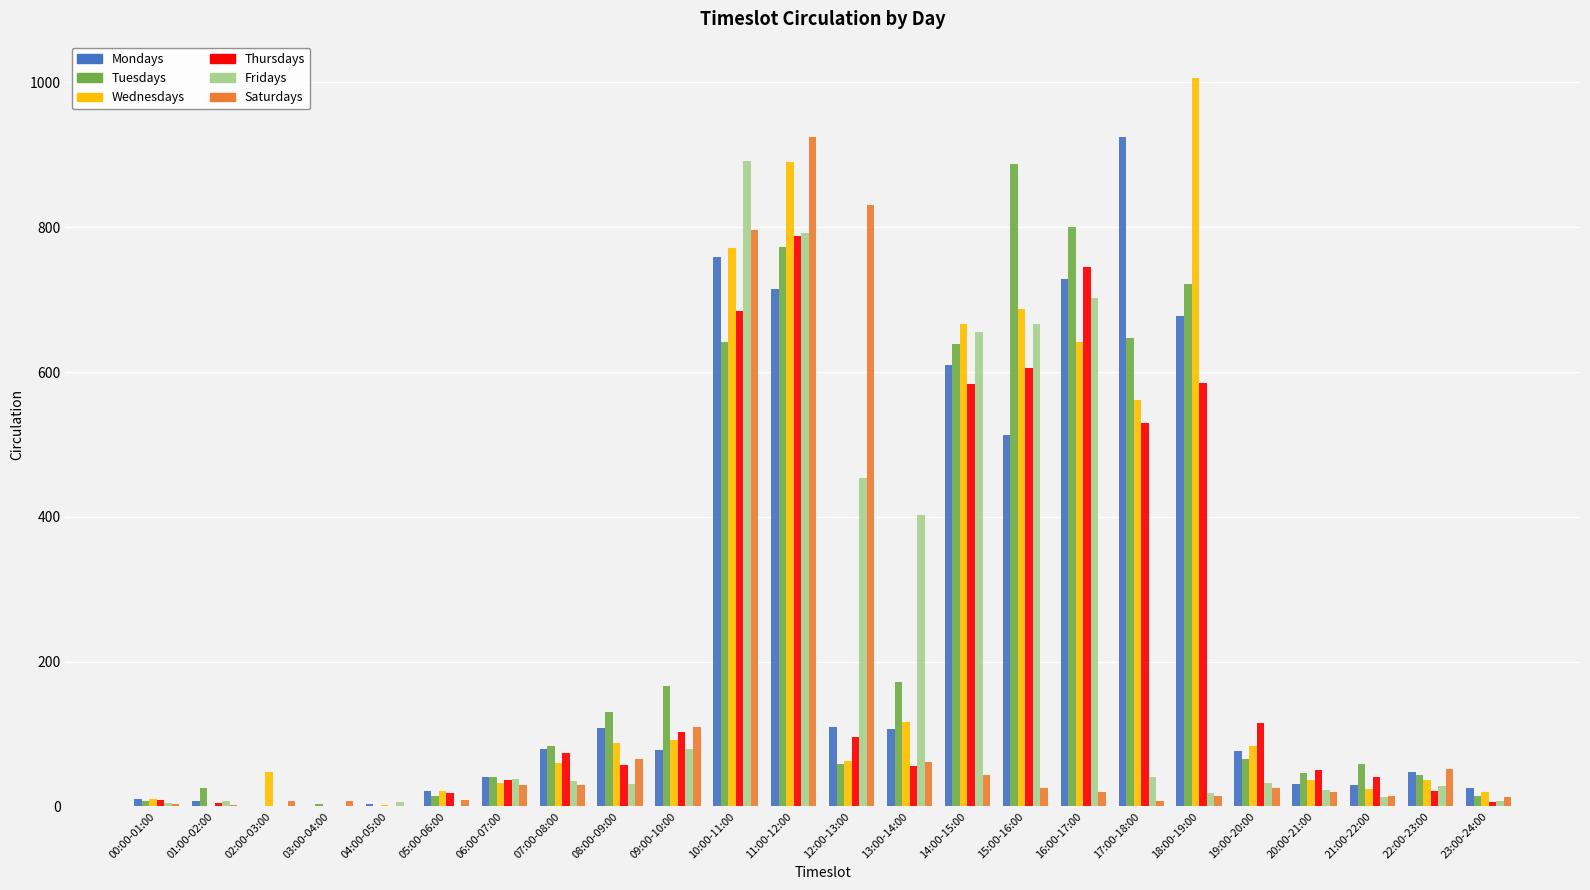

Which series changed the most between 04:00-05:00 and 09:00-10:00?

Tuesdays